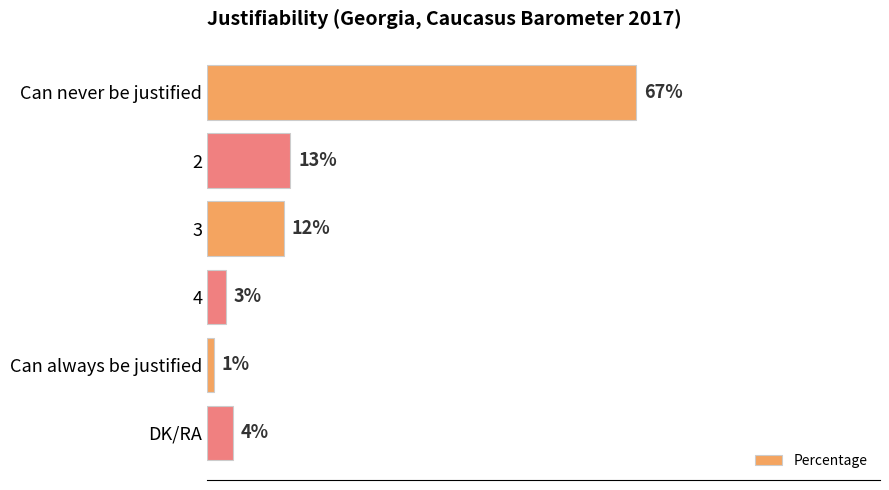

What is the label of the 2nd bar from the bottom?

Can always be justified